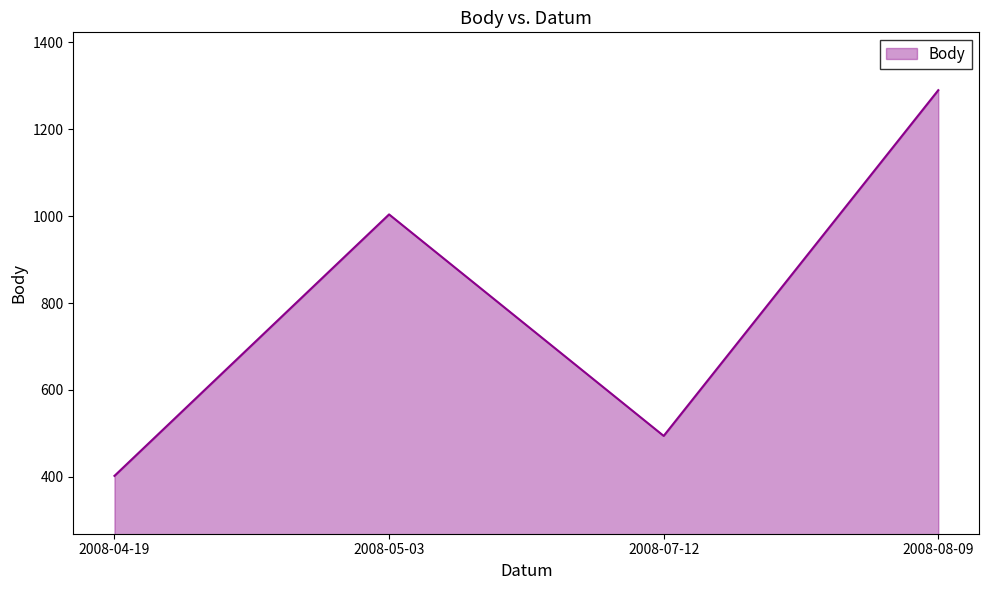

What is the change in value from 2008-04-19 to 2008-05-03?

+602